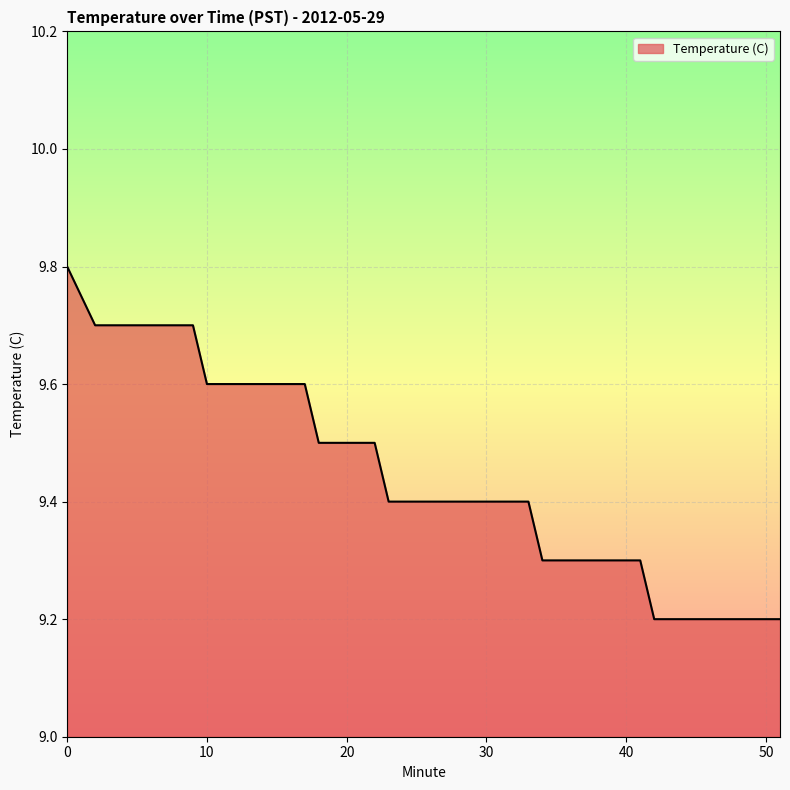

What is the maximum value shown in the chart?

9.8